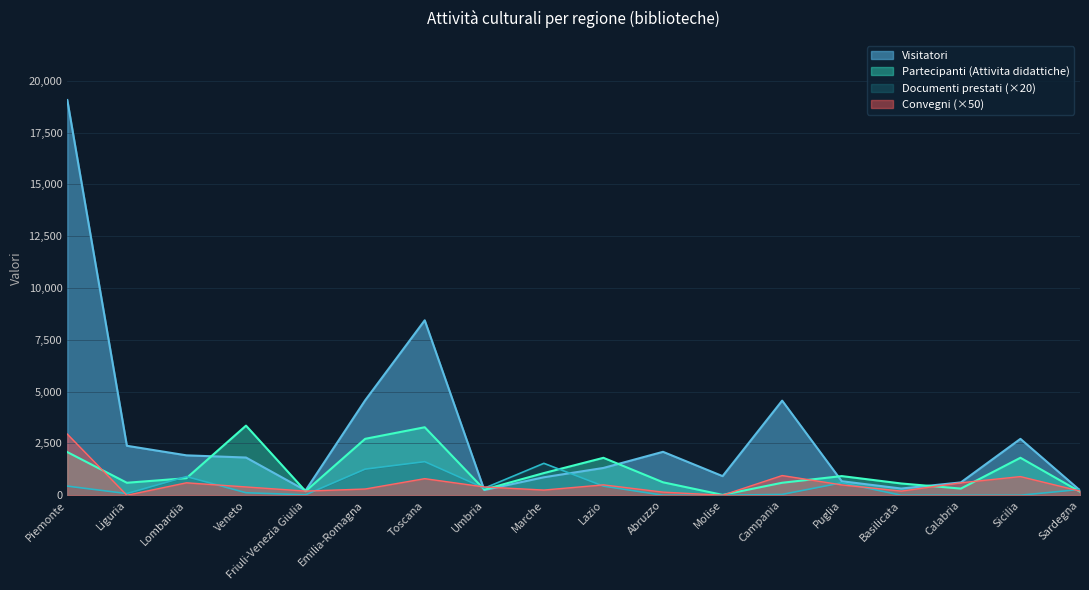

How many interior local valleys does the Documenti prestati series have?

3